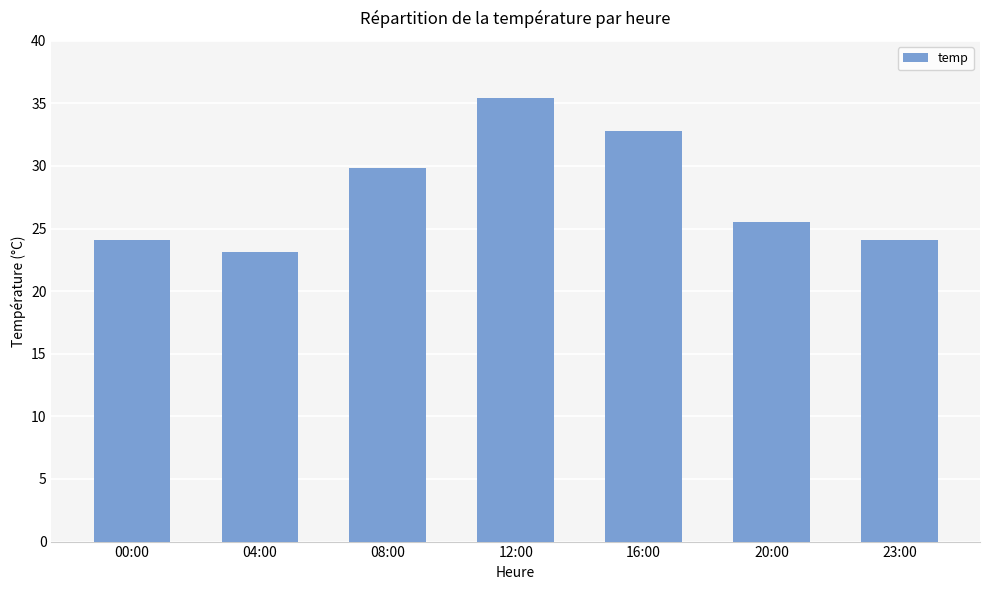

What is the change in value from 08:00 to 12:00?

+5.6